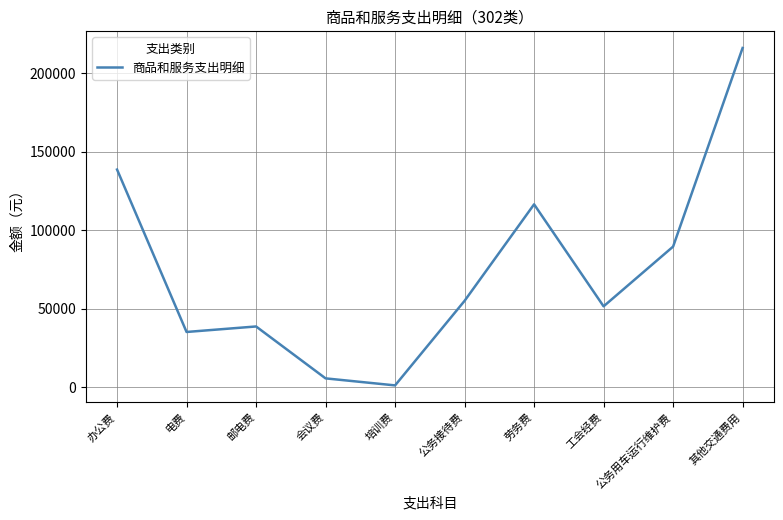

Reading left to right, list all the values displayed in this chart.

办公费=138586.7	电费=35176.8	邮电费=38680.0	会议费=5632.3	培训费=1158.0	公务接待费=55000.0	劳务费=116441.2	工会经费=51500.0	公务用车运行维护费=89528.0	其他交通费用=216000.0